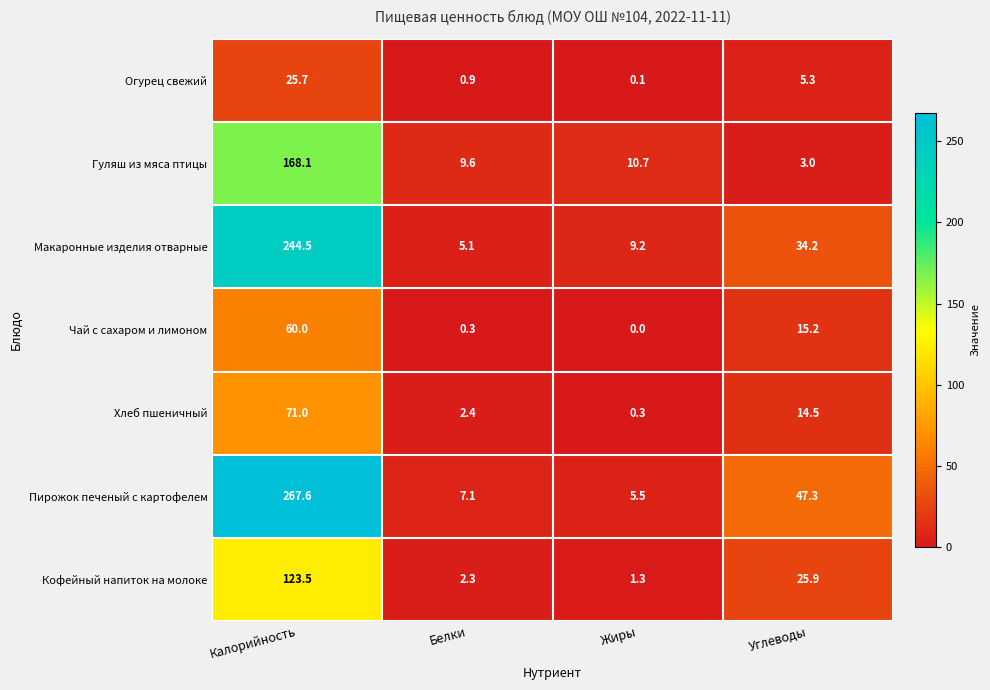

Reading right to left, extract all data points from this chart.

Огурец свежий: 5.3	0.1	0.9	25.7
Гуляш из мяса птицы: 3.0	10.7	9.6	168.1
Макаронные изделия отварные: 34.2	9.2	5.1	244.5
Чай с сахаром и лимоном: 15.2	0.0	0.3	60.0
Хлеб пшеничный: 14.5	0.3	2.4	71.0
Пирожок печеный с картофелем: 47.3	5.5	7.1	267.6
Кофейный напиток на молоке: 25.9	1.3	2.3	123.5